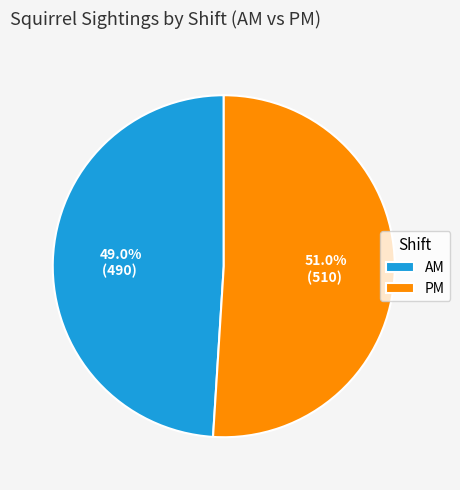

What is the ratio of the value at PM to the value at AM?

1.0